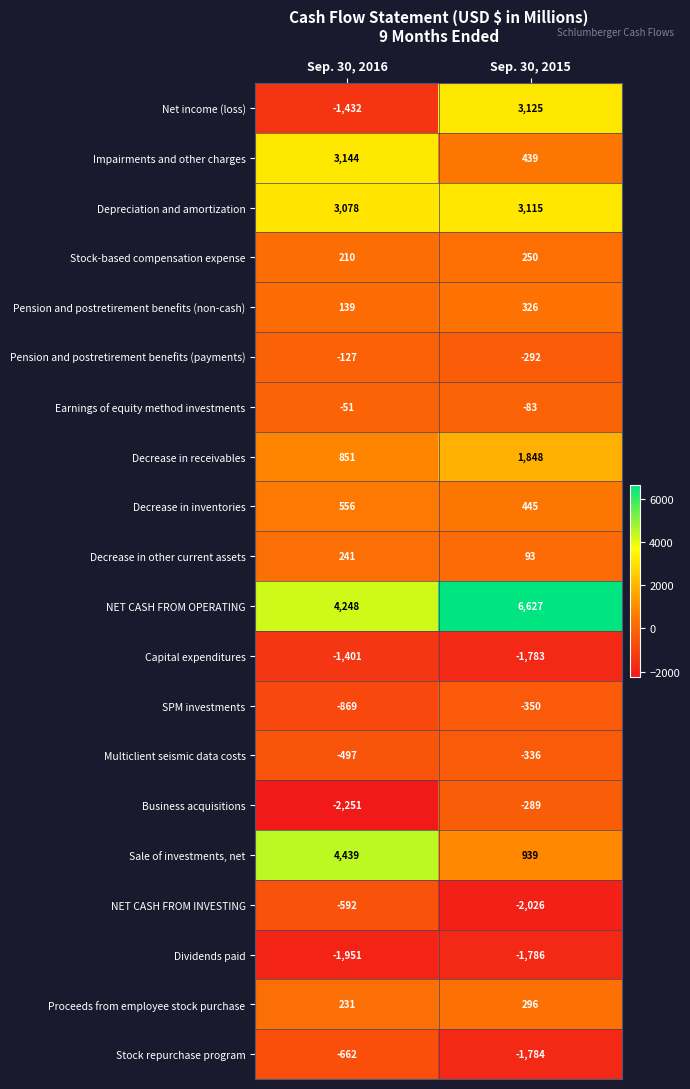

What is the maximum value shown in the chart?

6627